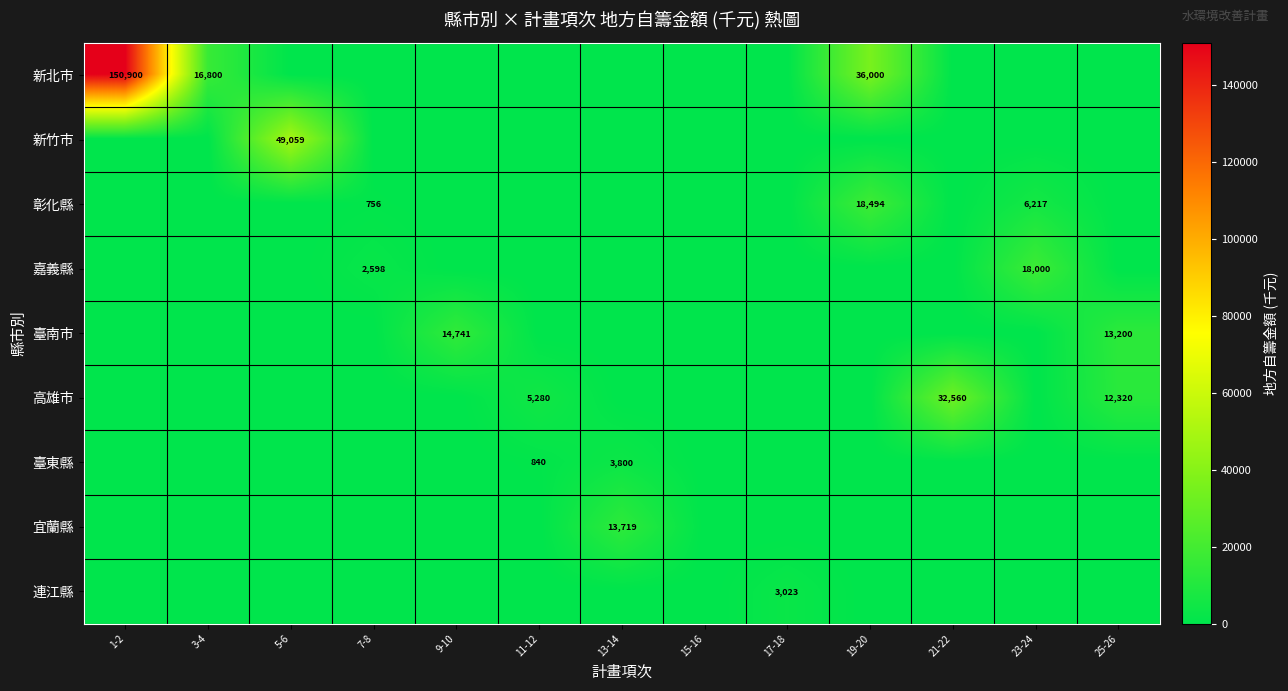

At how many categories does at least one series exceed 32195?

4